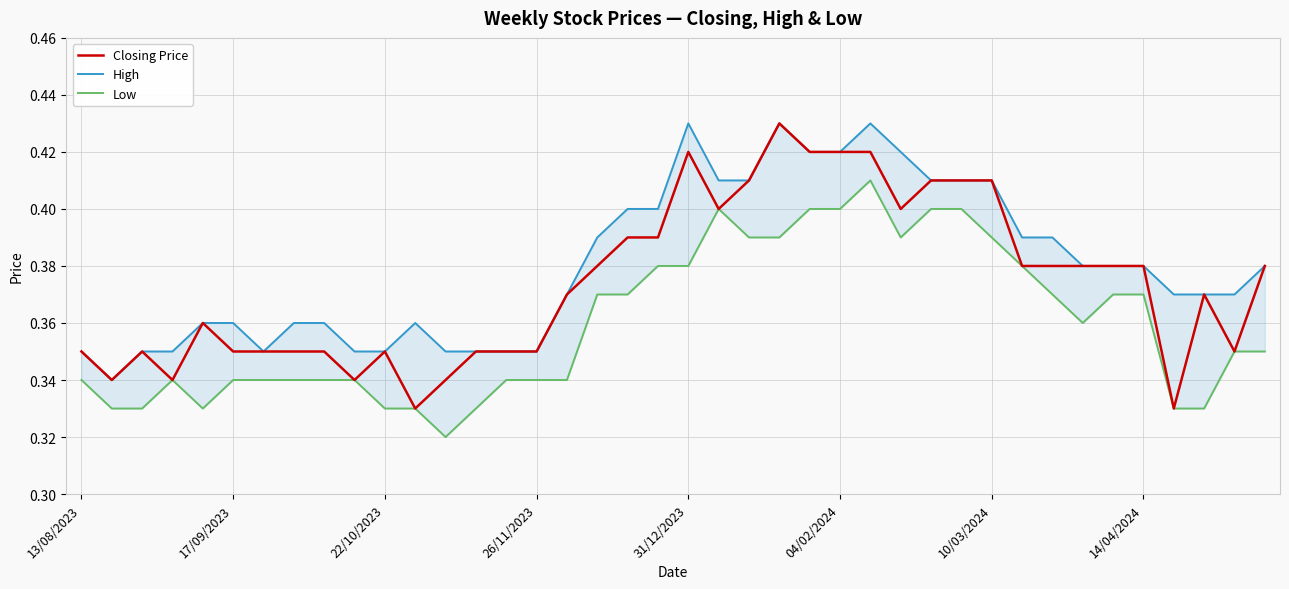

What position from the left is 13/08/2023?

1